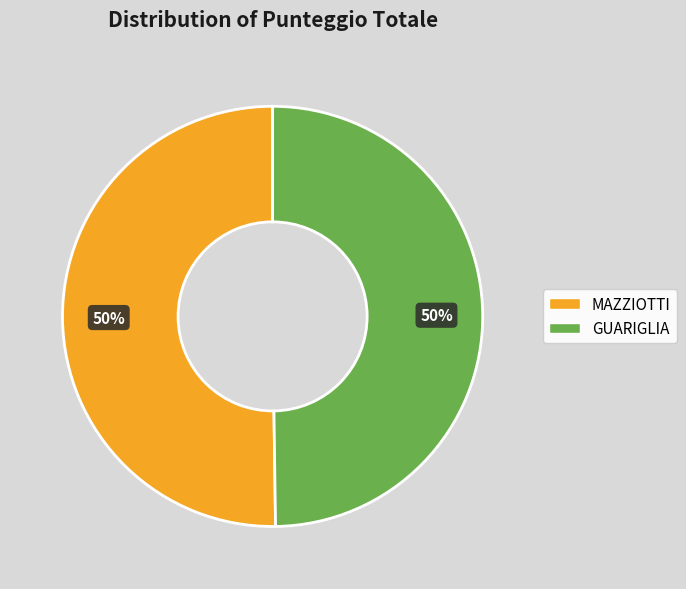

True or false: GUARIGLIA accounts for 50% of the total.

True